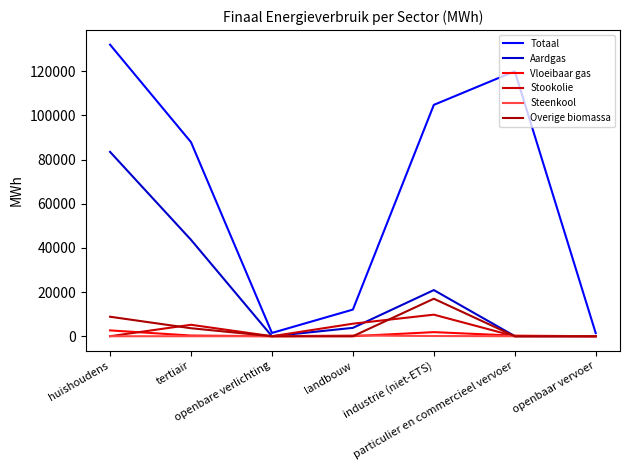

Does the chart display data point markers on the line(s)?

No